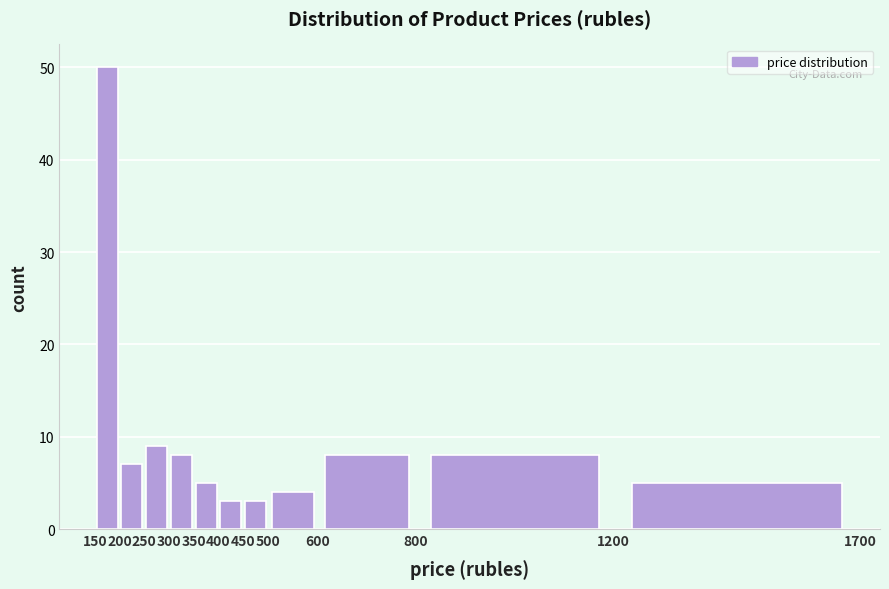

What is the height of the bar covering 300 to 350 on the x-axis? The values are not printed on the chart, so give them approximately, as read against the axis.

8